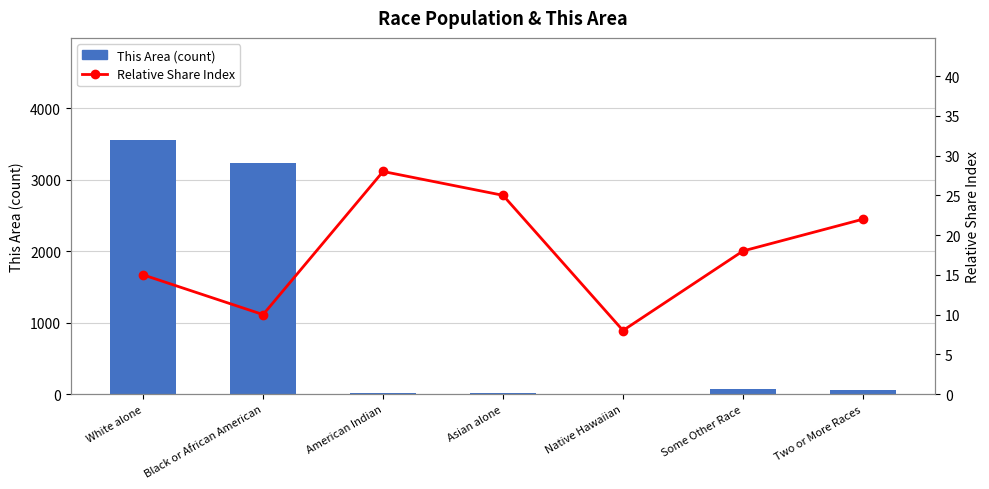

What position from the left is Native Hawaiian?

5